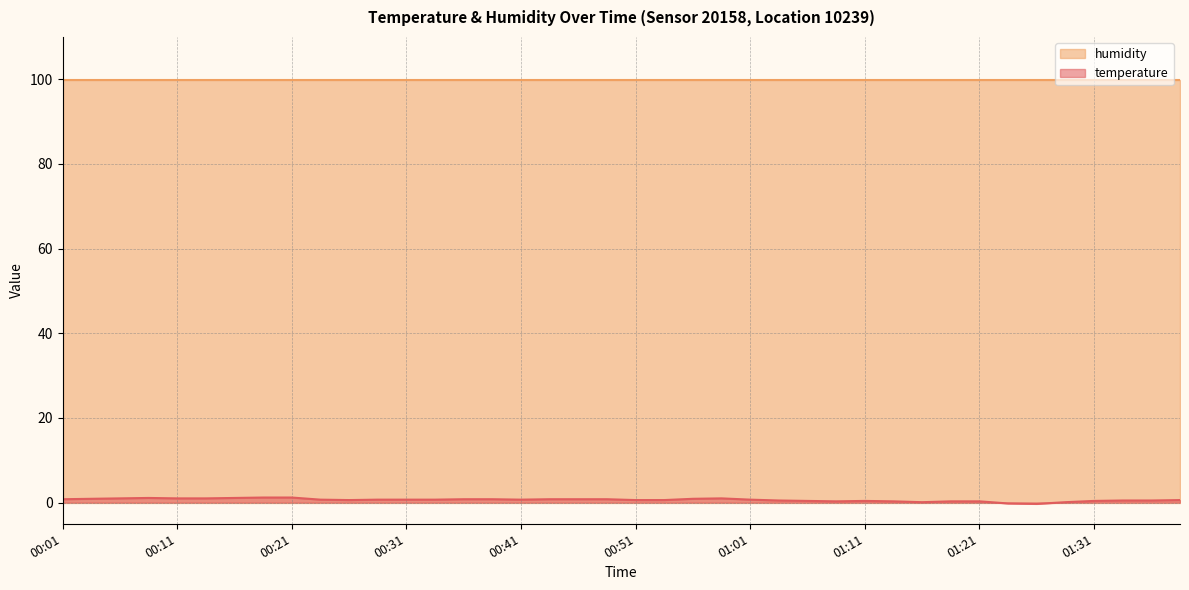

True or false: the data shows 0.3 at 01:13.

True